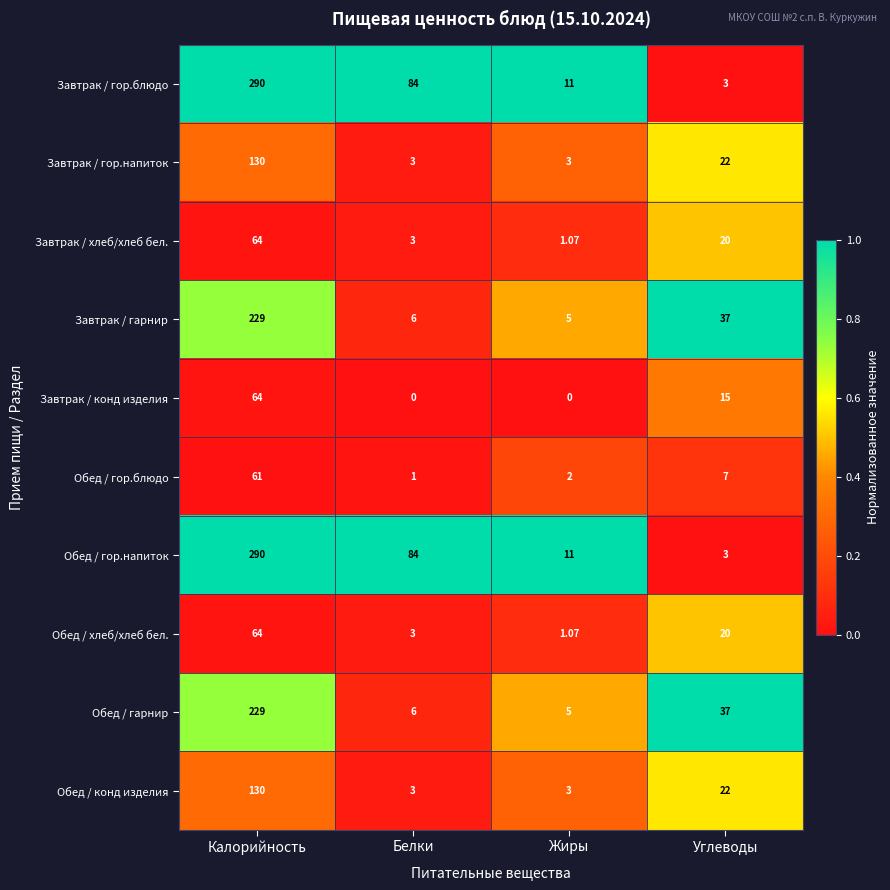

At which label is Завтрак / хлеб/хлеб бел. closest to 32?

Углеводы